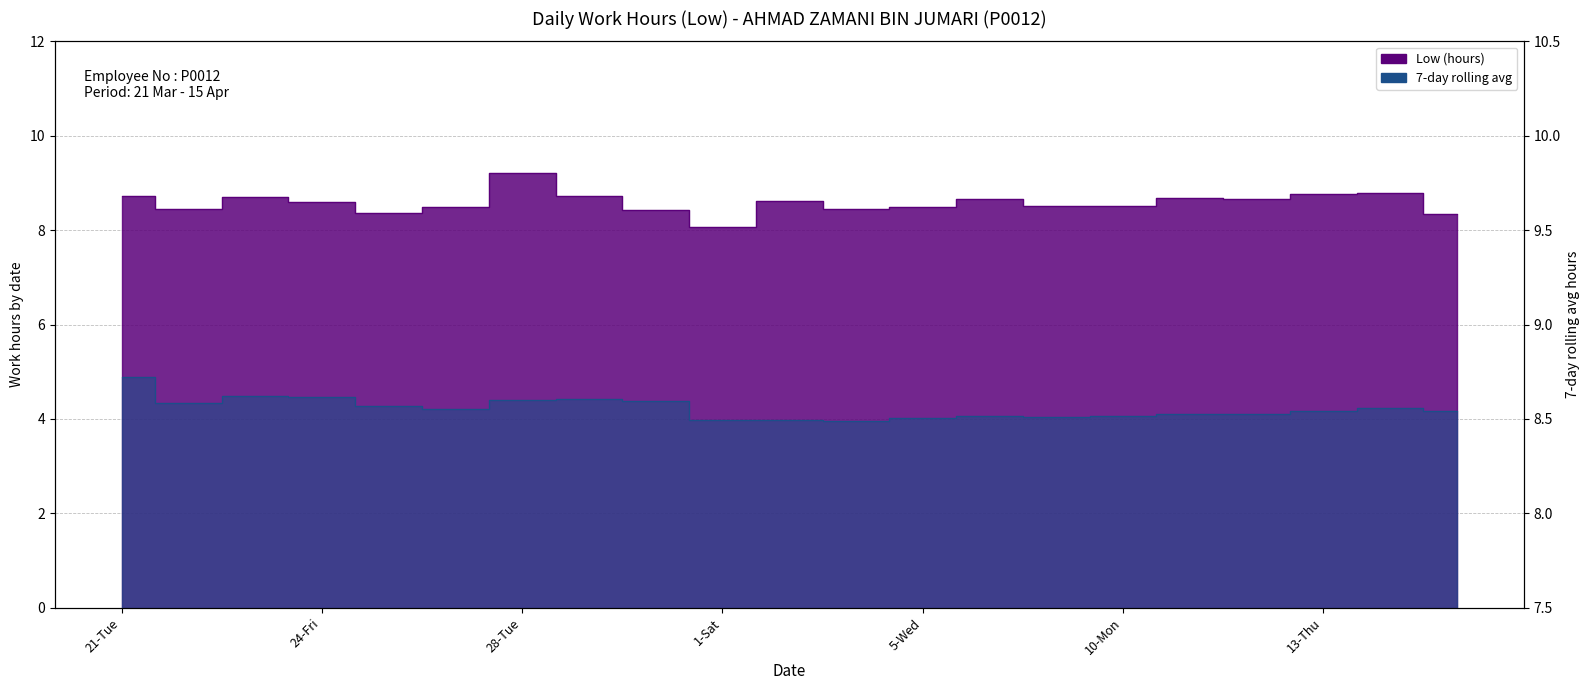

What is the total value across all series at 14-Fri?

17.3